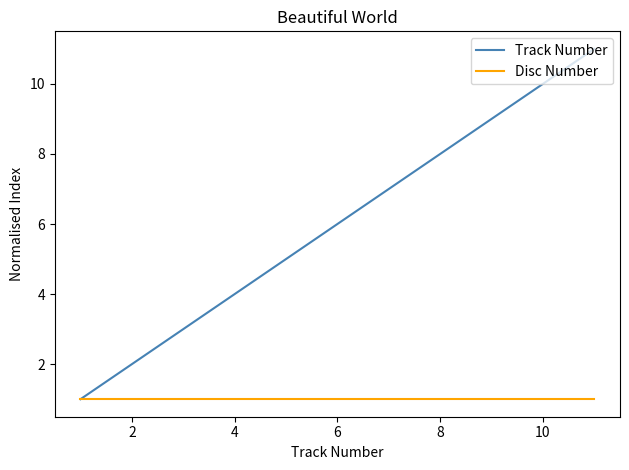

Which series has the largest total across all categories?

Track Number